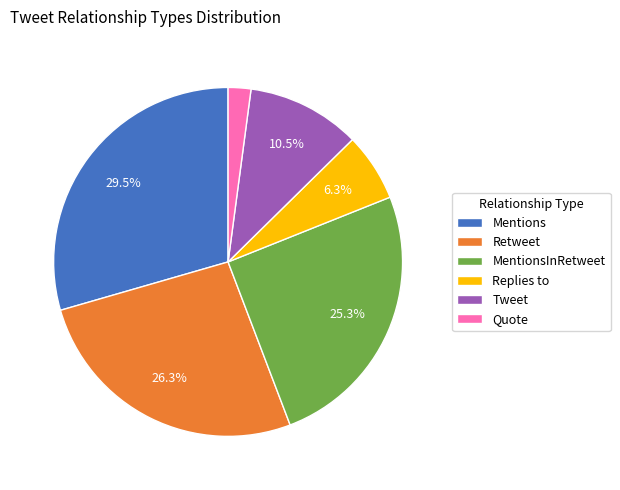

Rank the categories by value from lowest to highest.

Quote, Replies to, Tweet, MentionsInRetweet, Retweet, Mentions